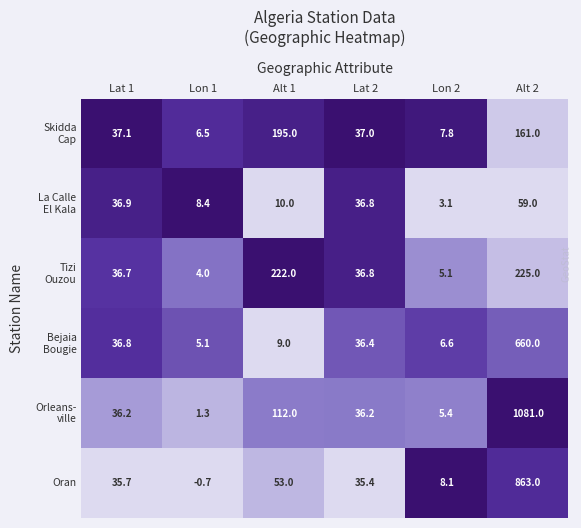

Rank the categories by Oran value from lowest to highest.

Lon 1, Lon 2, Lat 2, Lat 1, Alt 1, Alt 2